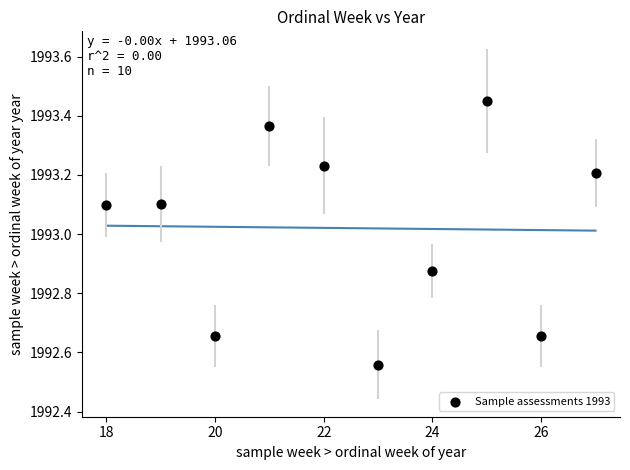

What is the average X value?

22.5